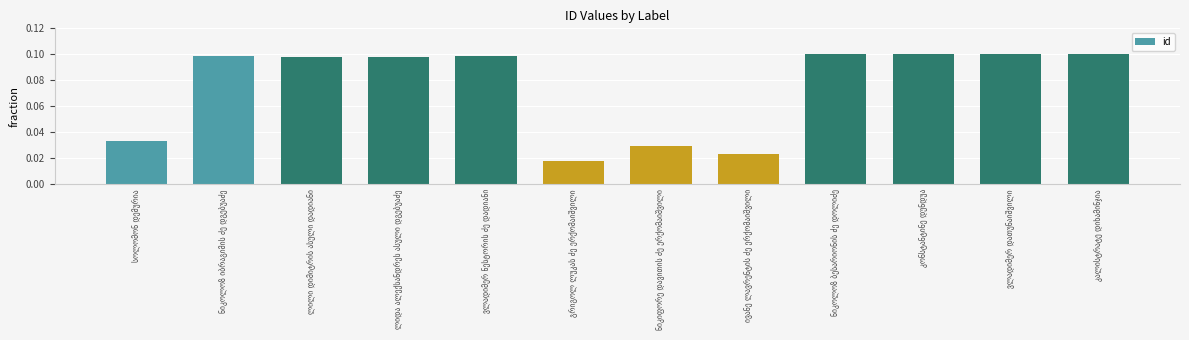

How many values are between 0 and 1?

12